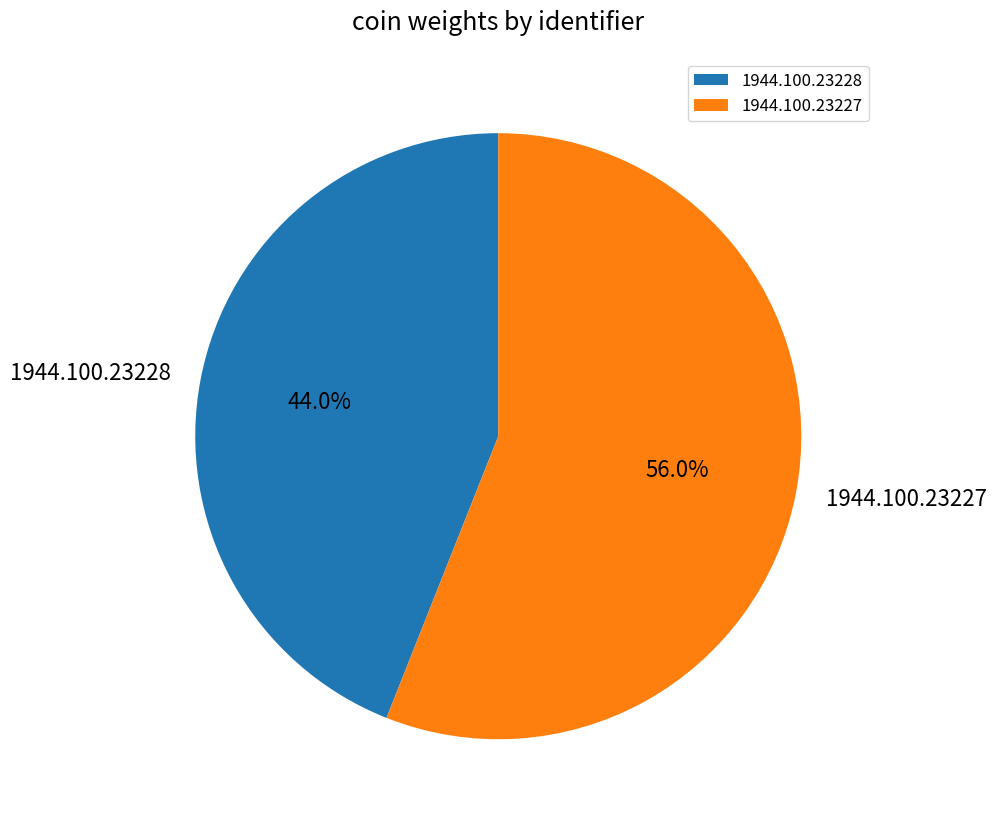

Which category has the smallest portion of the pie?

1944.100.23228